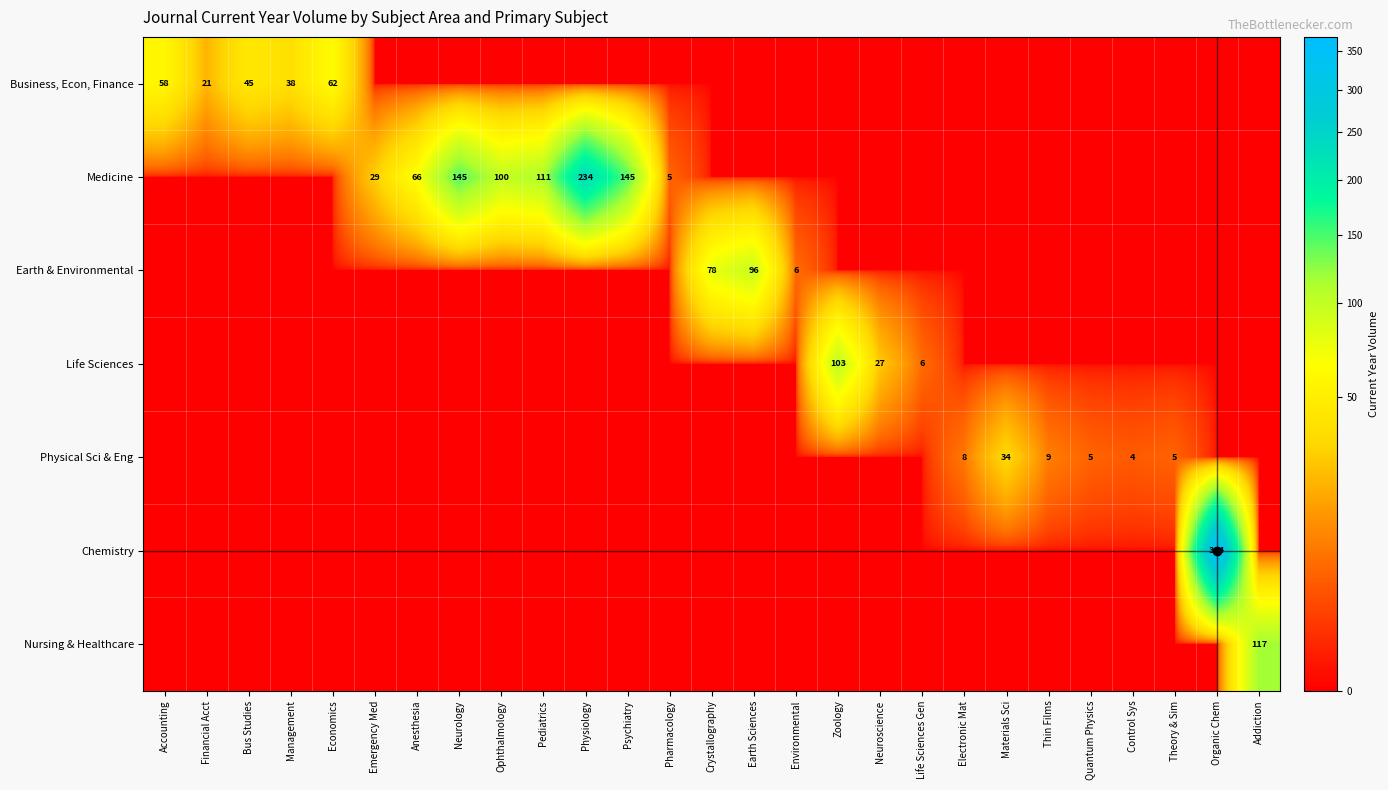

At which category is the sum across all series the highest?

Organic Chem